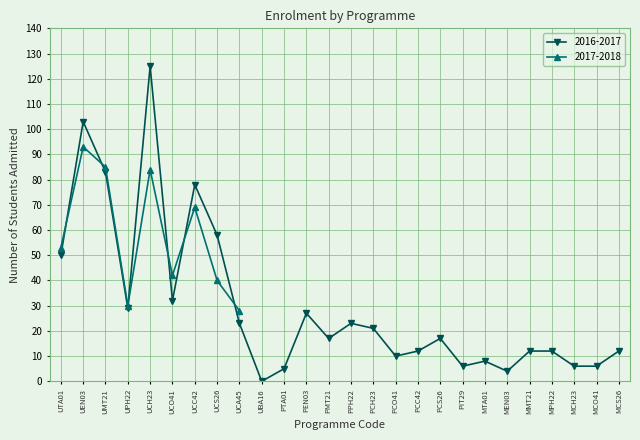

True or false: 2016-2017 has a value of 6 at MCO41.

True